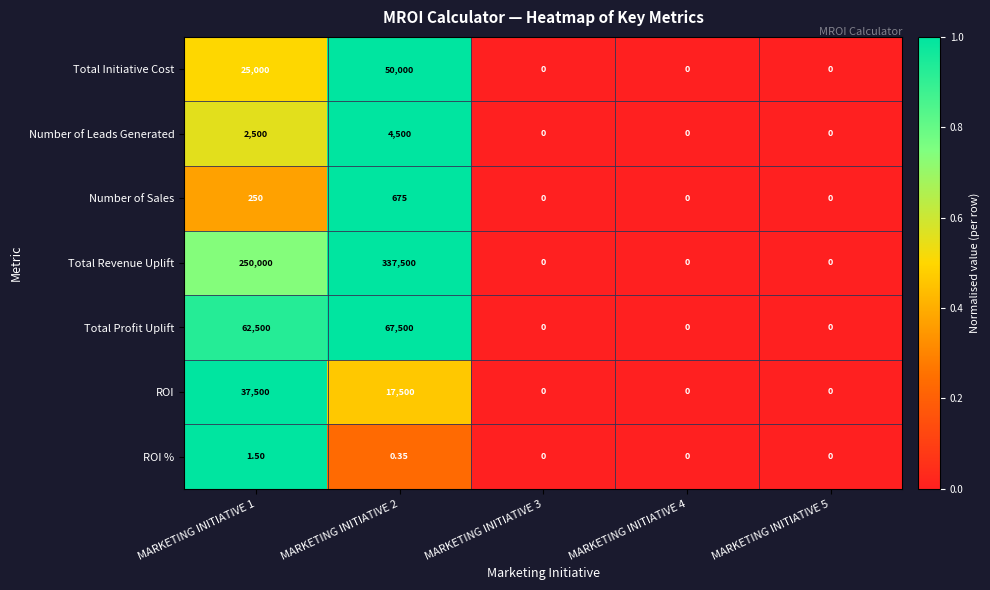

Which series has the widest spread of values?

Total Revenue Uplift